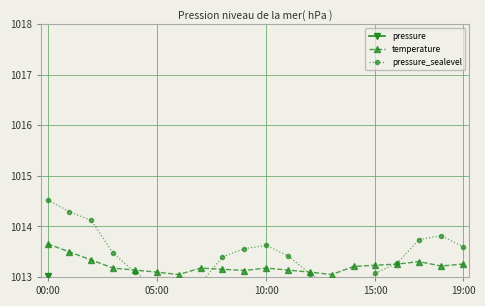

The value of temperature at 00:00 is 628.5. True or false?

False